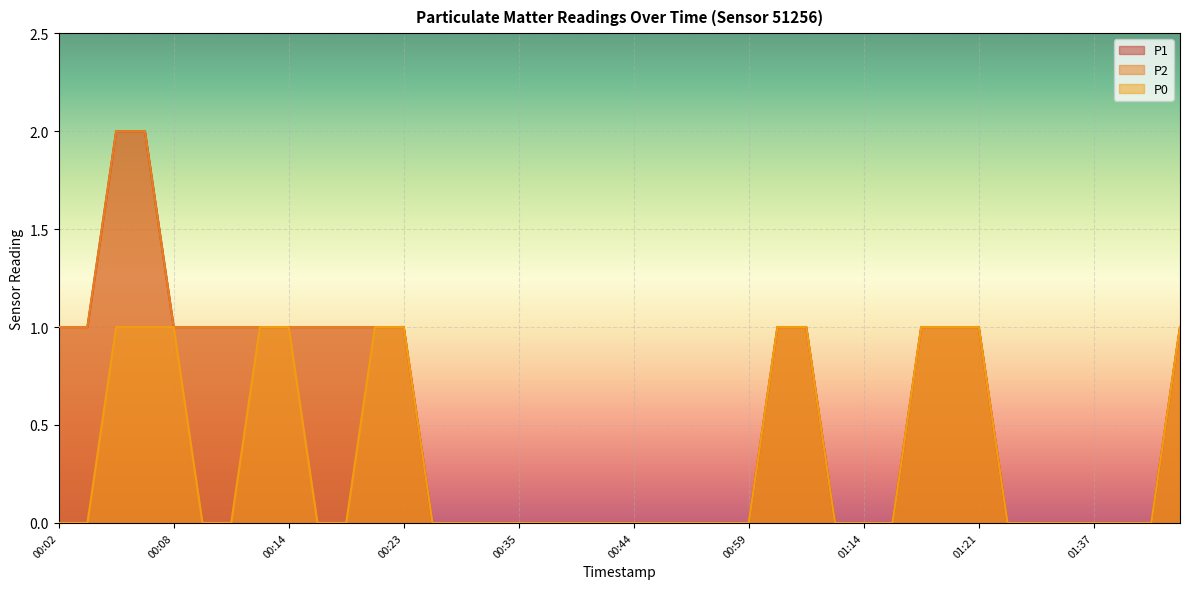

Which category has the highest value across all series?

00:05